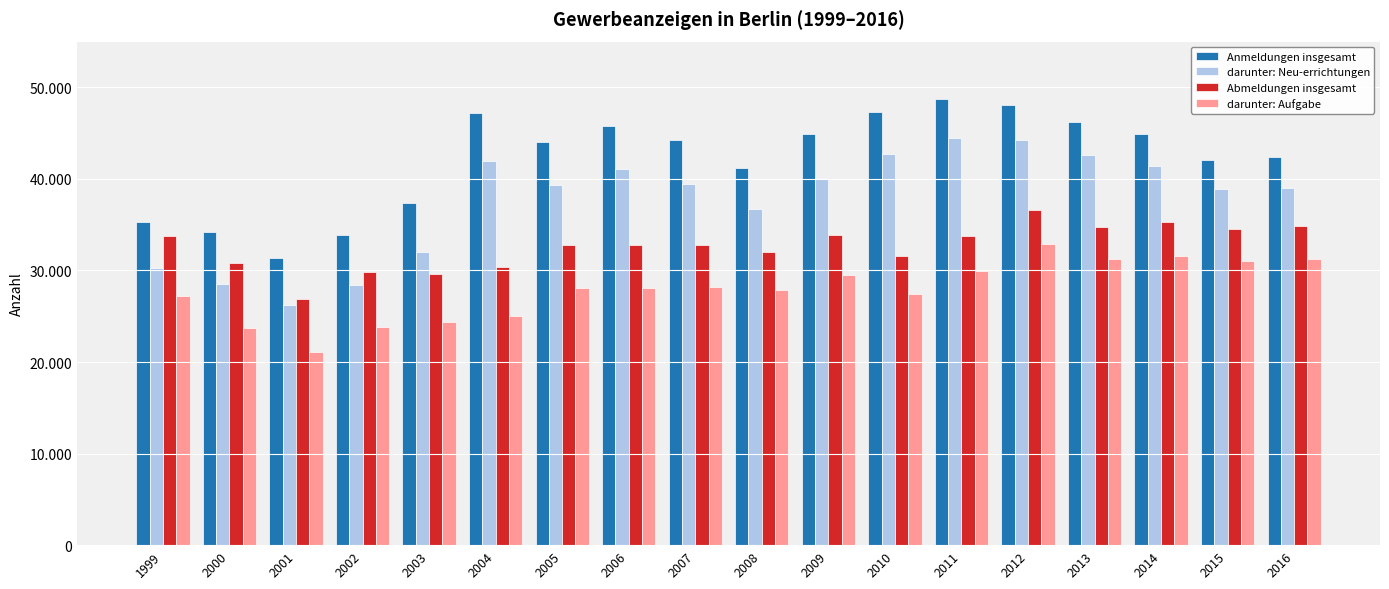

What is the average value of the Abmeldungen insgesamt series?

32614